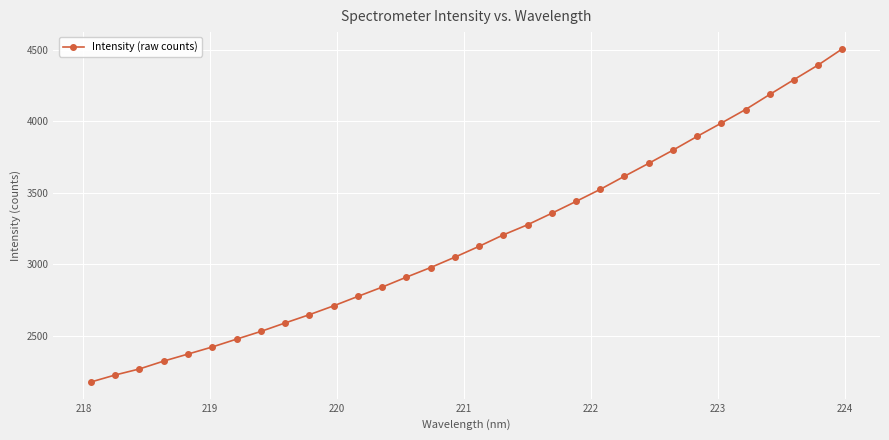

What is the value of the 19th point from the left?

3275.3